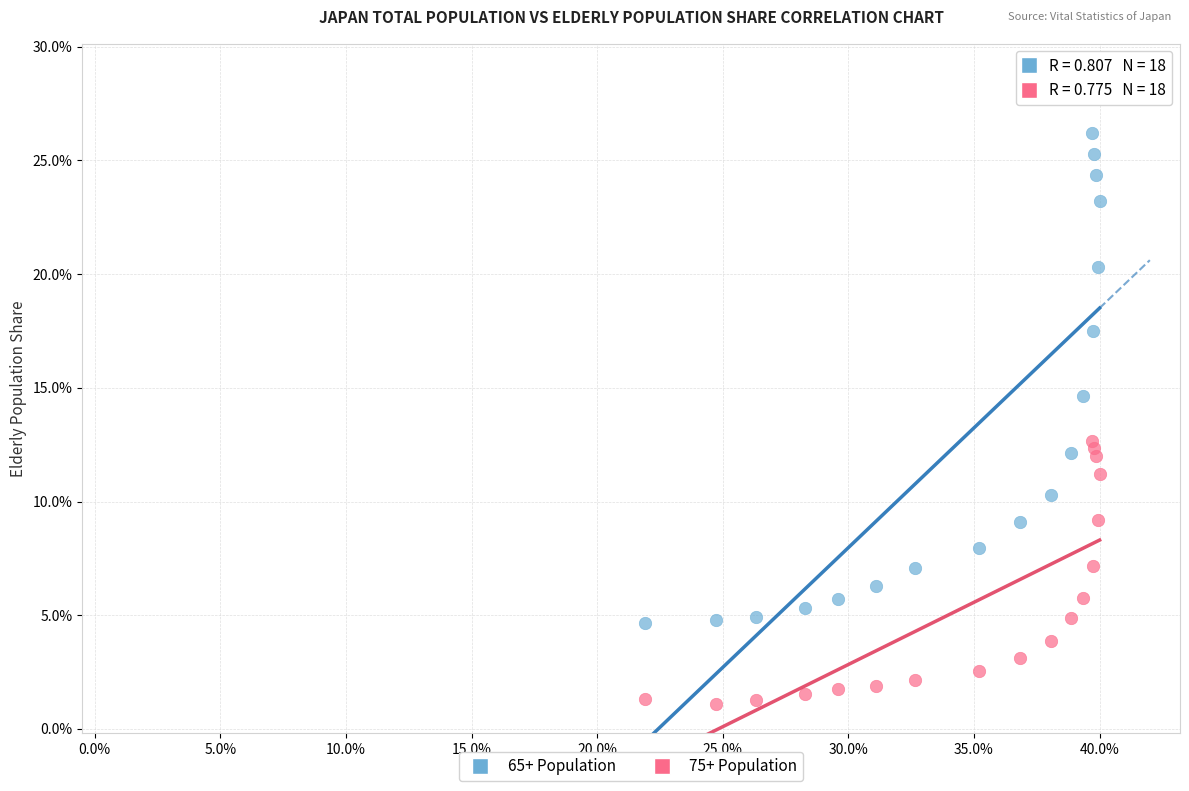

Which series reaches the maximum Y coordinate?

65+ Population